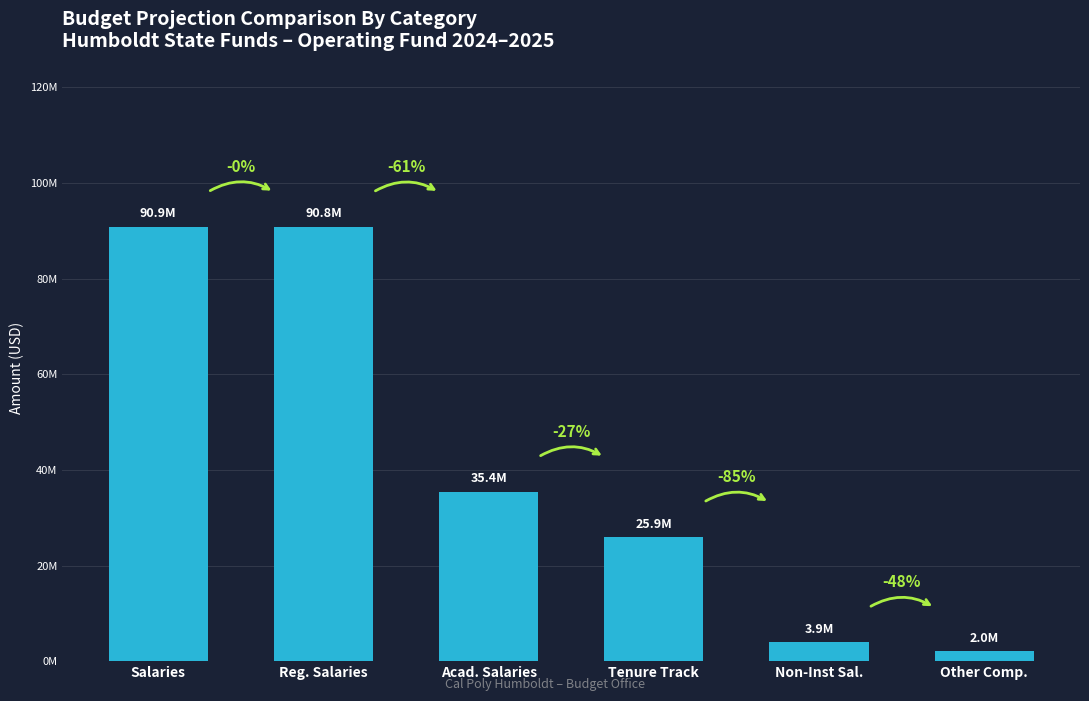

Which category has the highest value across all series?

Salaries